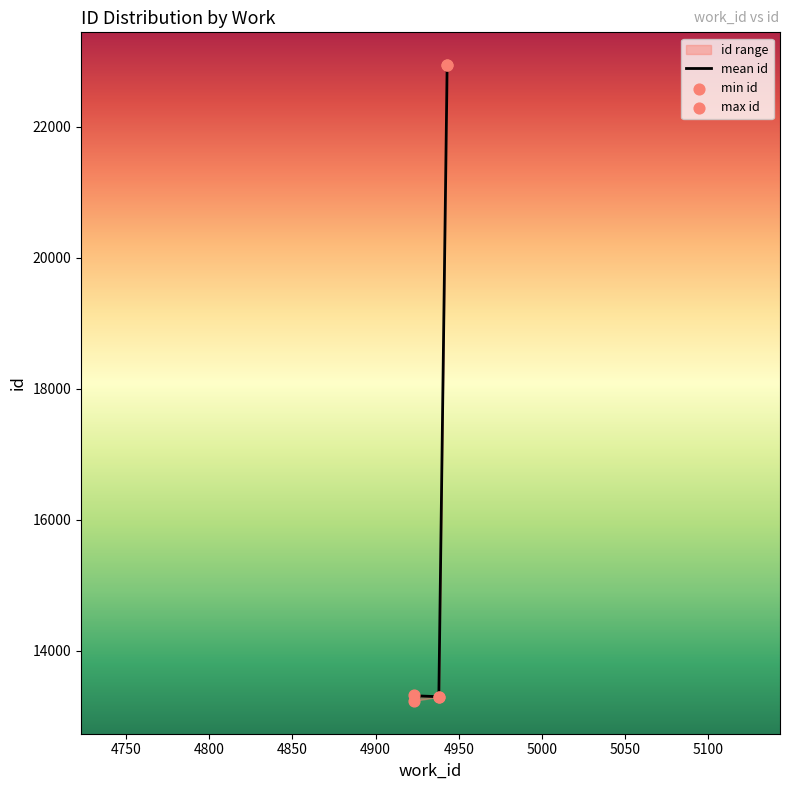

Which series has the largest total across all categories?

max id